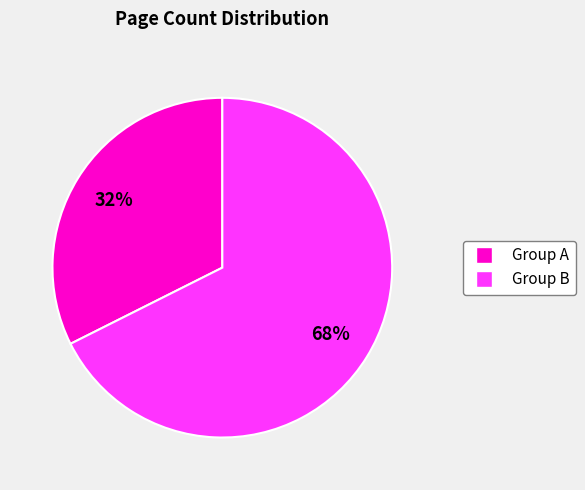

Is there a majority slice in this chart?

Yes